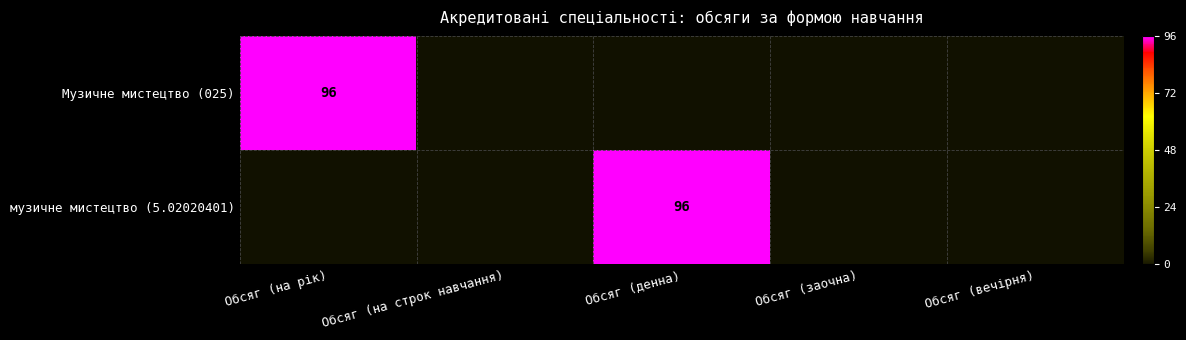

The value of музичне мистецтво (5.02020401) at Обсяг (вечірня) is 0. True or false?

True